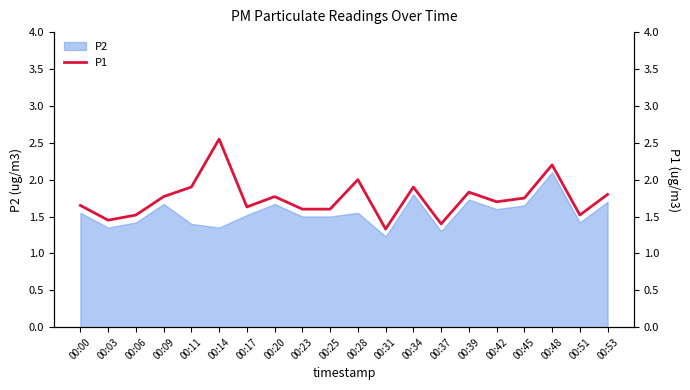

What is the value of the 2nd point from the left?

1.4